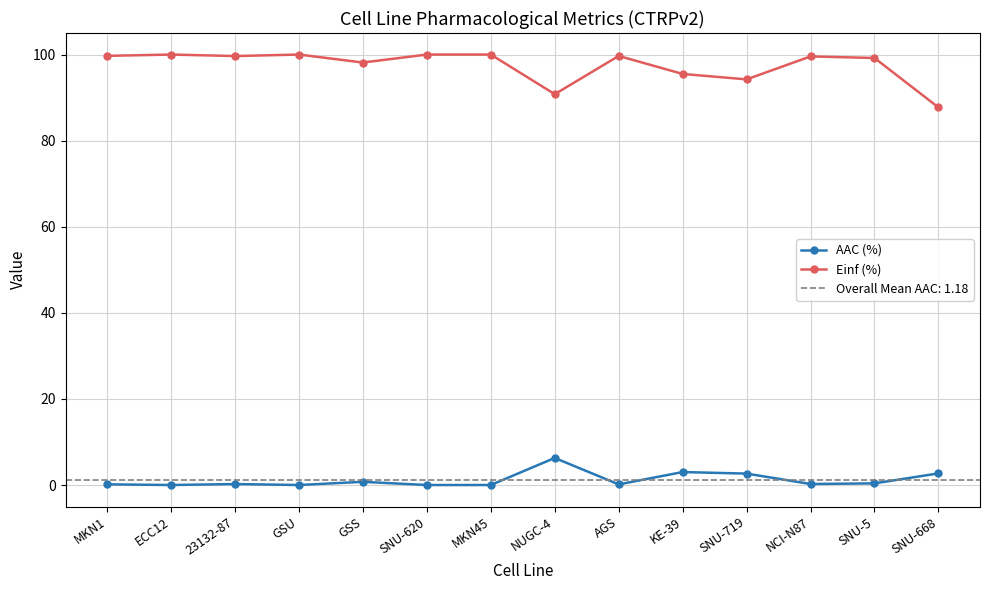

What is the difference between the maximum and minimum values in the Einf (%) series?

12.3